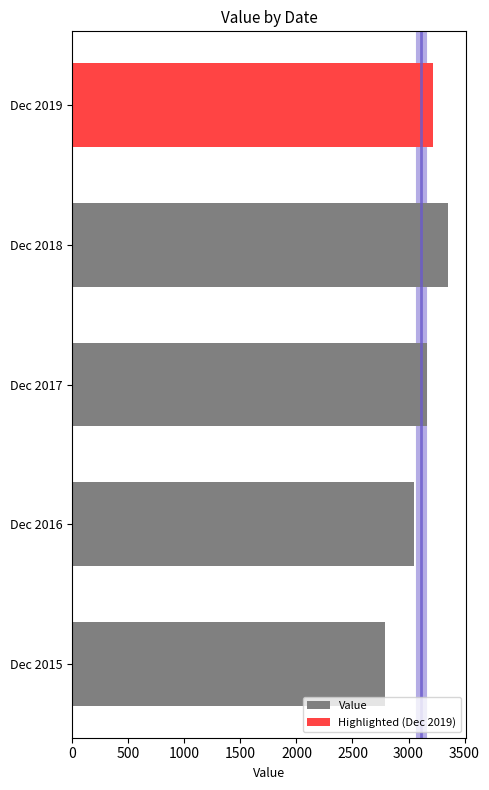

The chart shows a value of 2048 at Dec 2018. True or false?

False